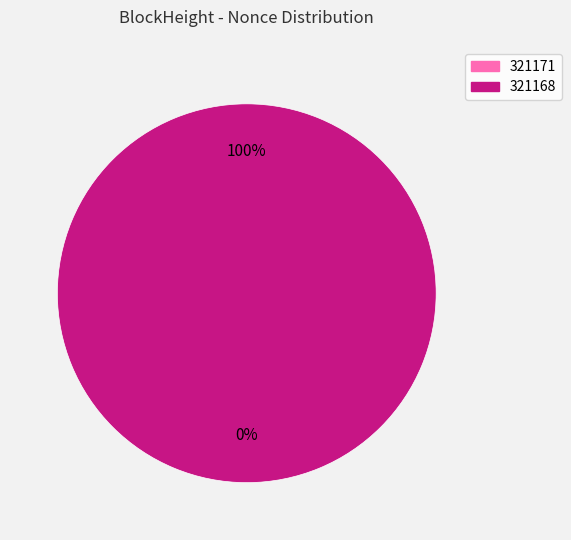

Which category accounts for the majority?

321168